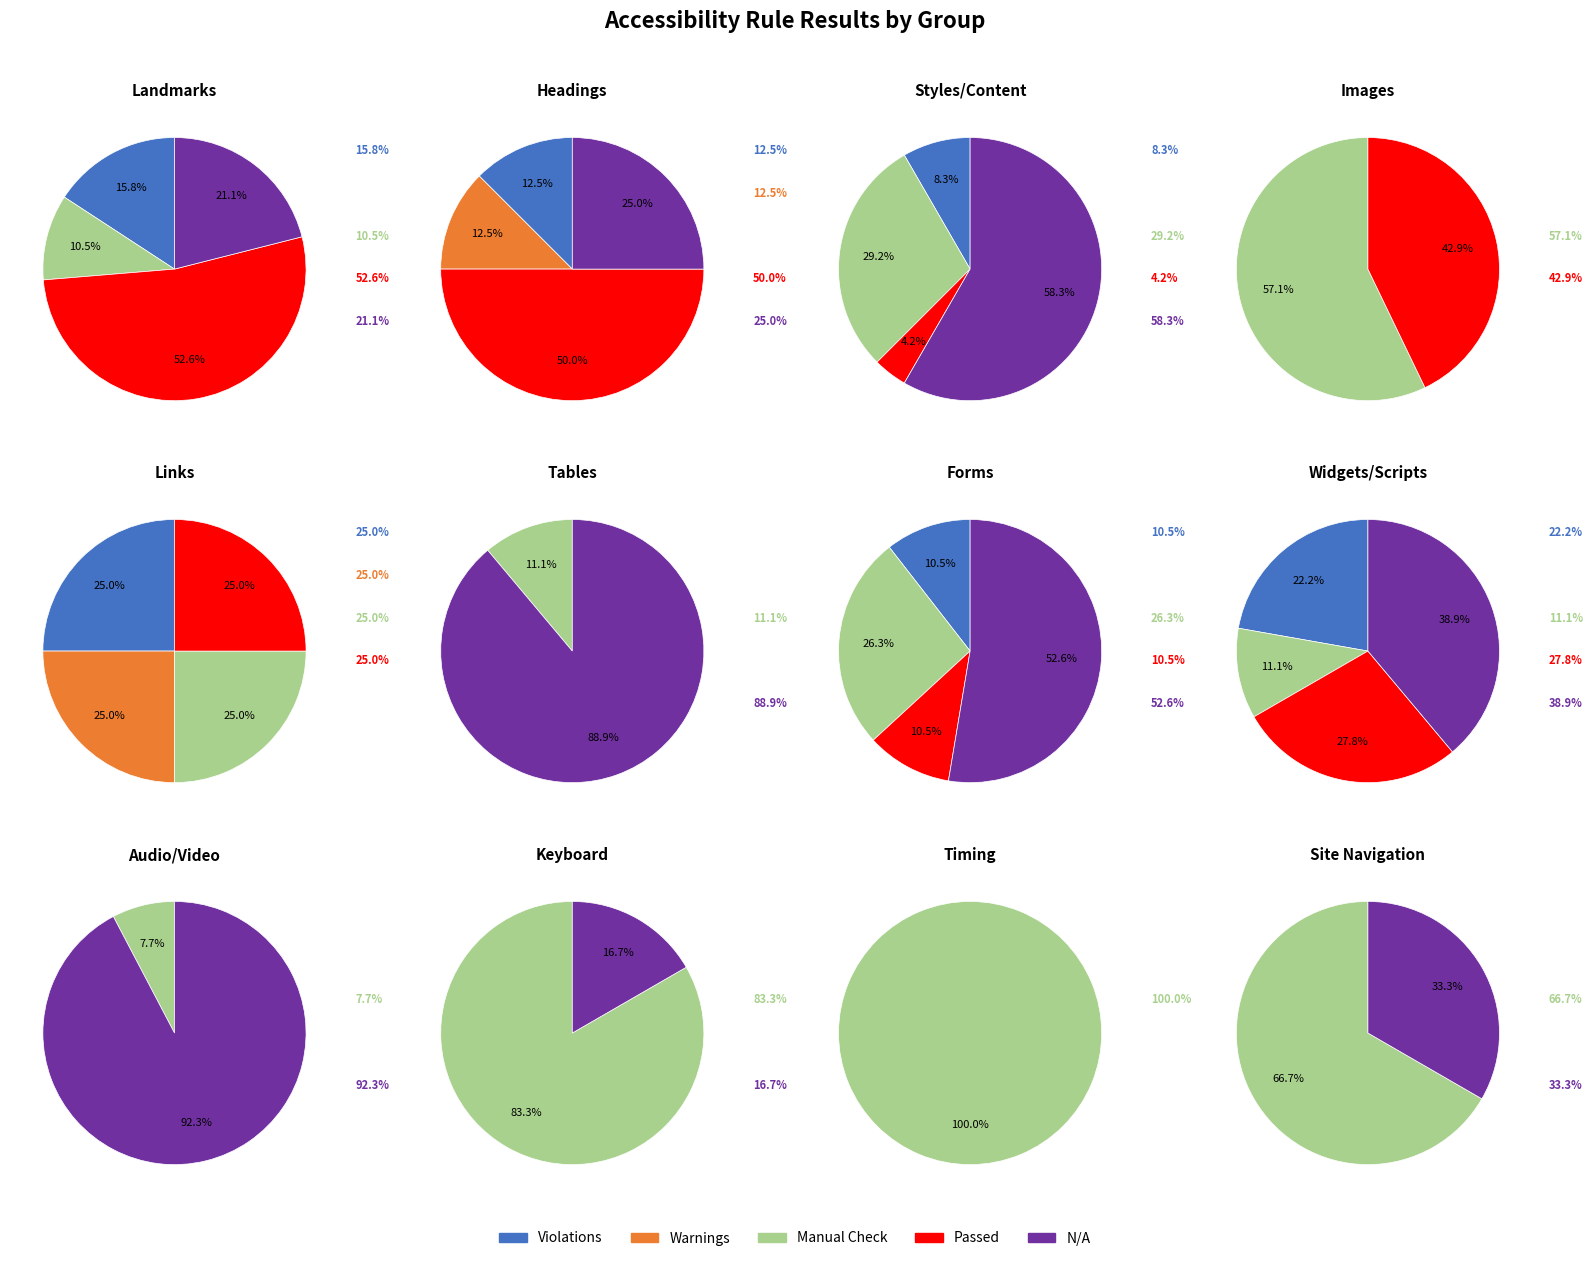

Between Links and Timing, which series saw the biggest shift?

Manual Check